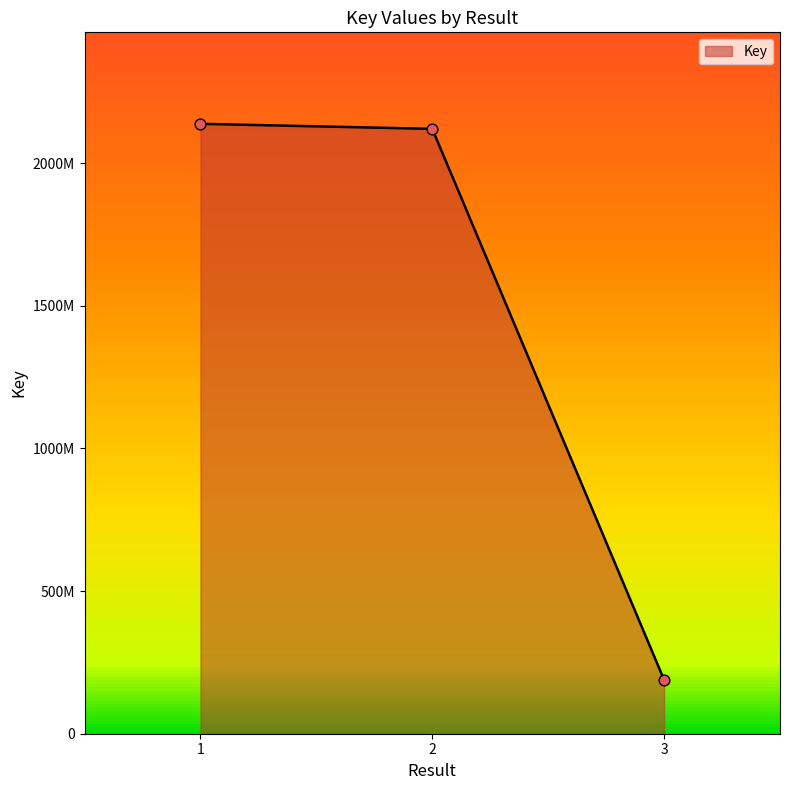

Approximately how many times larger is the value at 3 compared to 2?

0.1